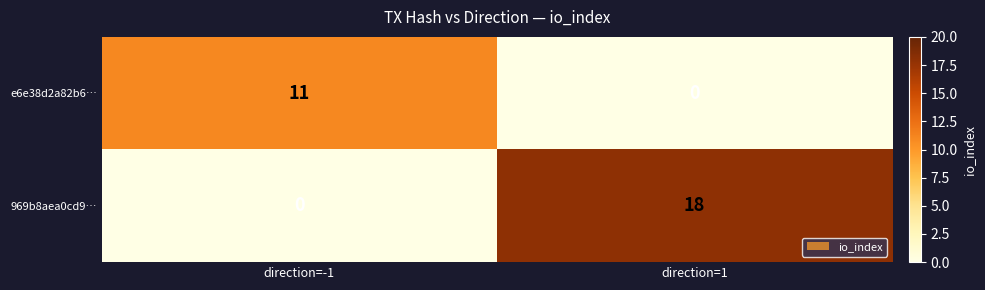

Which series changed the most between direction=-1 and direction=1?

969b8aea0cd9…